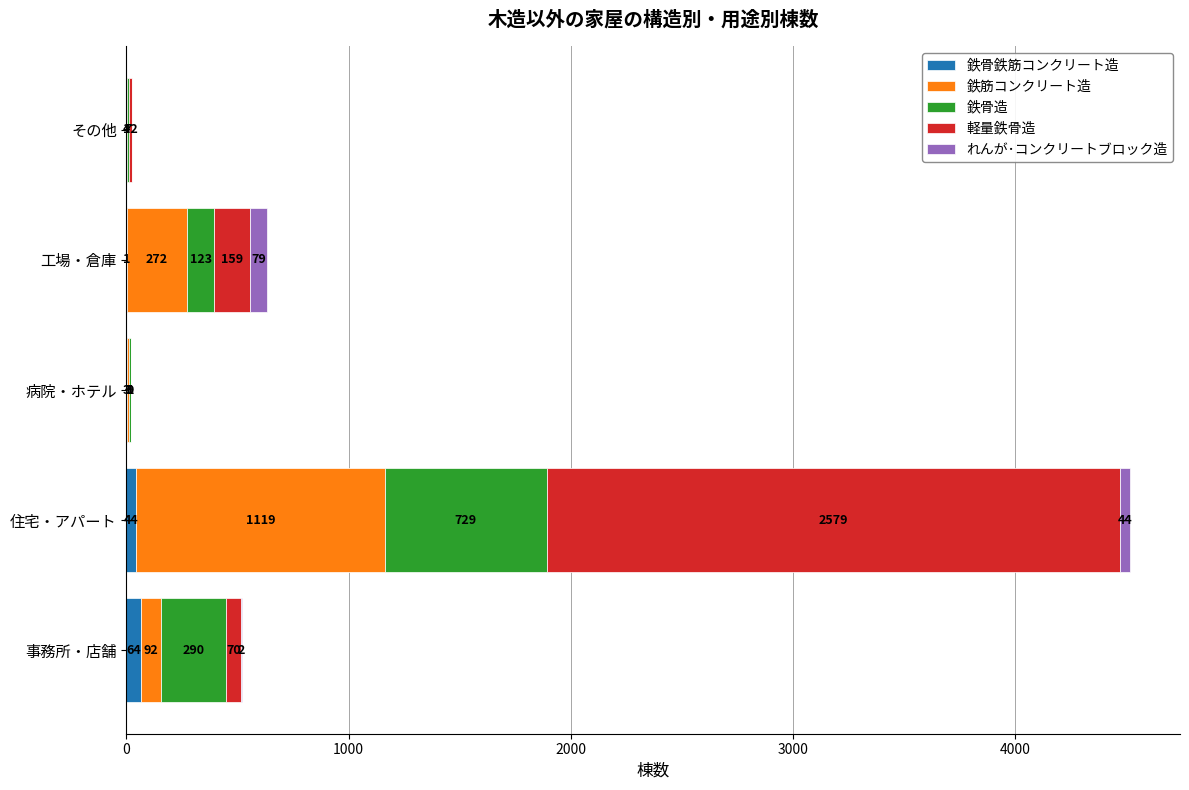

What is the total value across all series at その他?

23